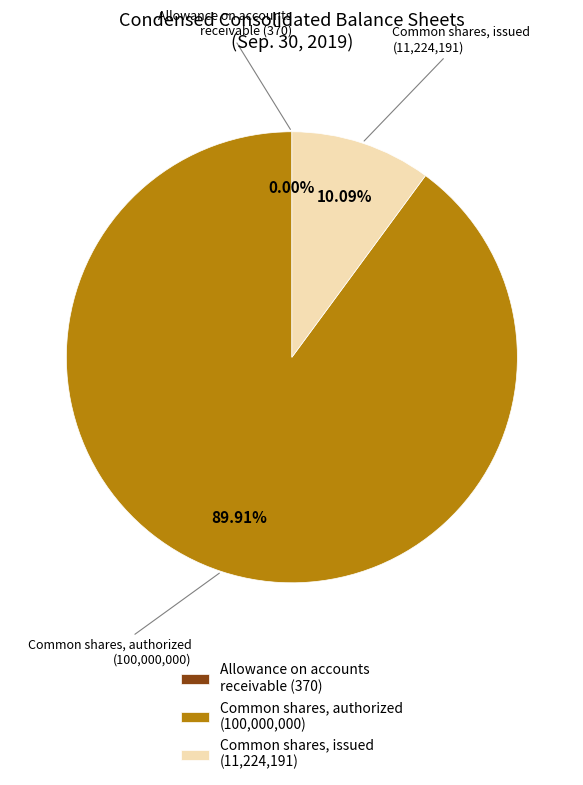

Which category has the biggest portion of the pie?

Common shares, authorized (100,000,000)